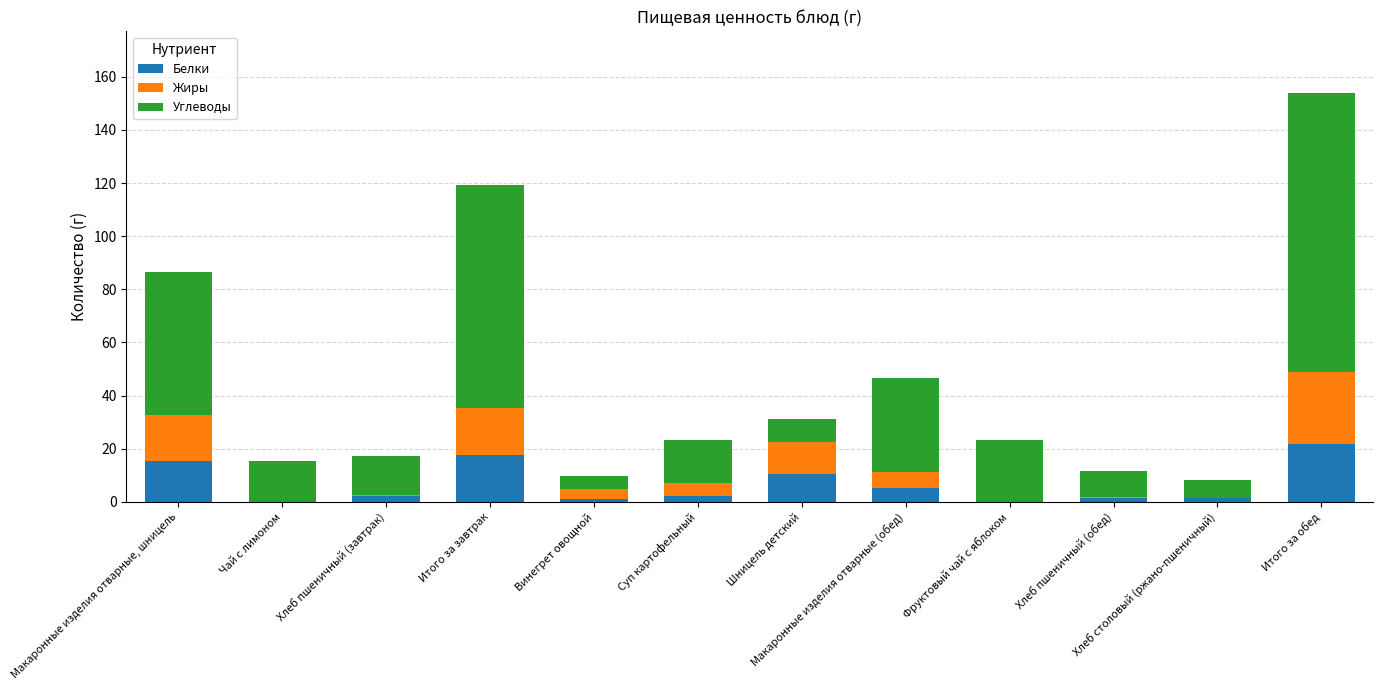

Which category has the highest value in the Белки series?

Итого за обед